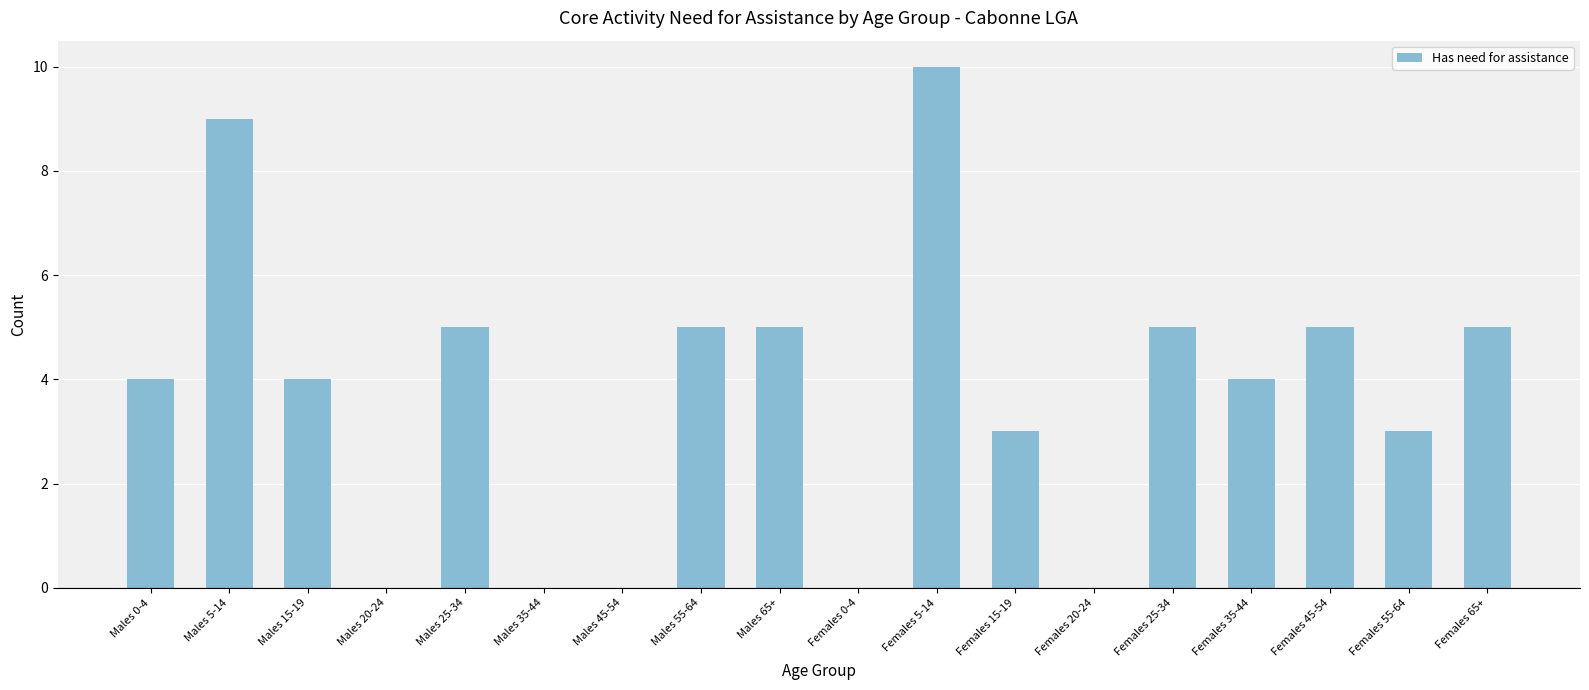

At which category does the chart reach its peak across all series?

Females 5-14